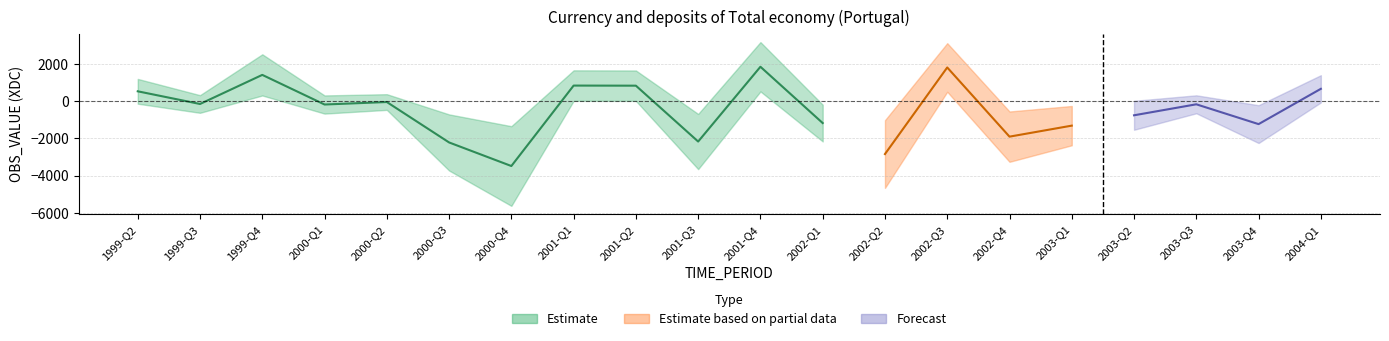

What is the maximum value shown in the chart?

1853.4